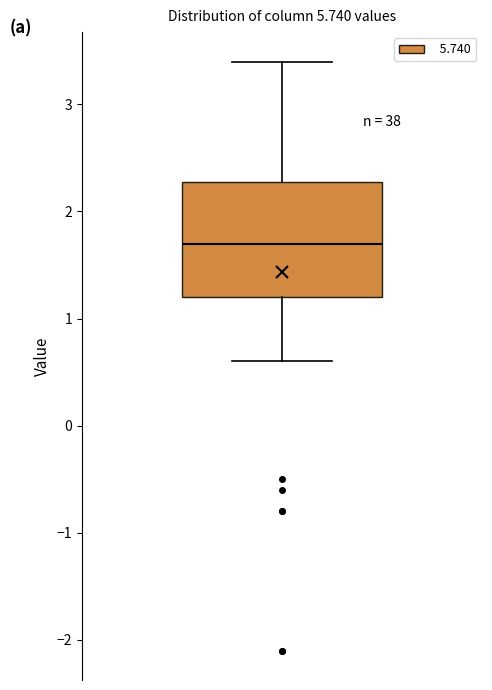

Where does the median line of the box sit on the y-axis? The values are not printed on the chart, so give them approximately, as read against the axis.

1.7